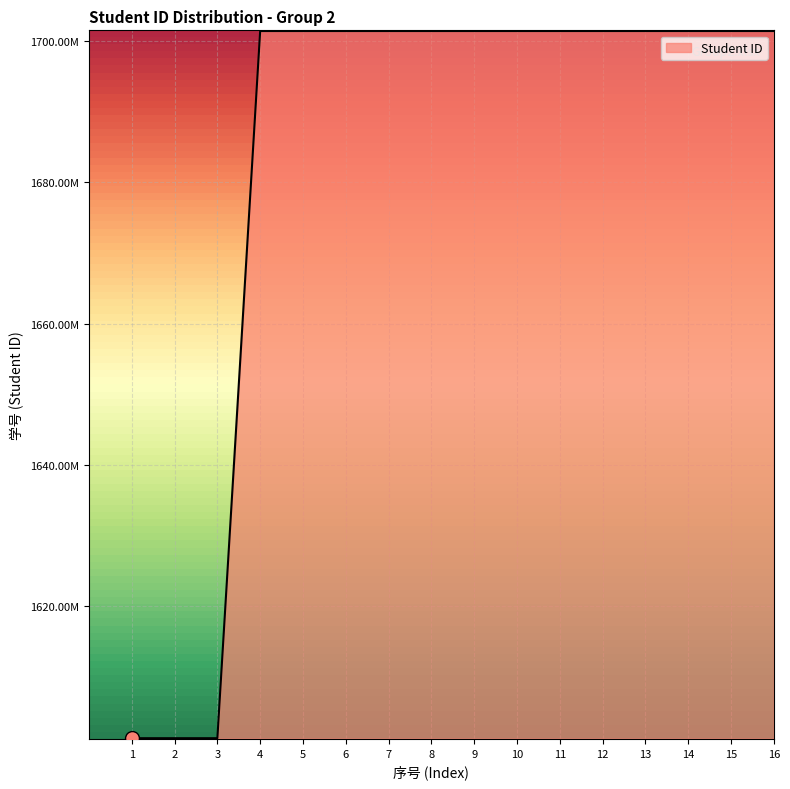

Does the chart display data point markers on the line(s)?

No